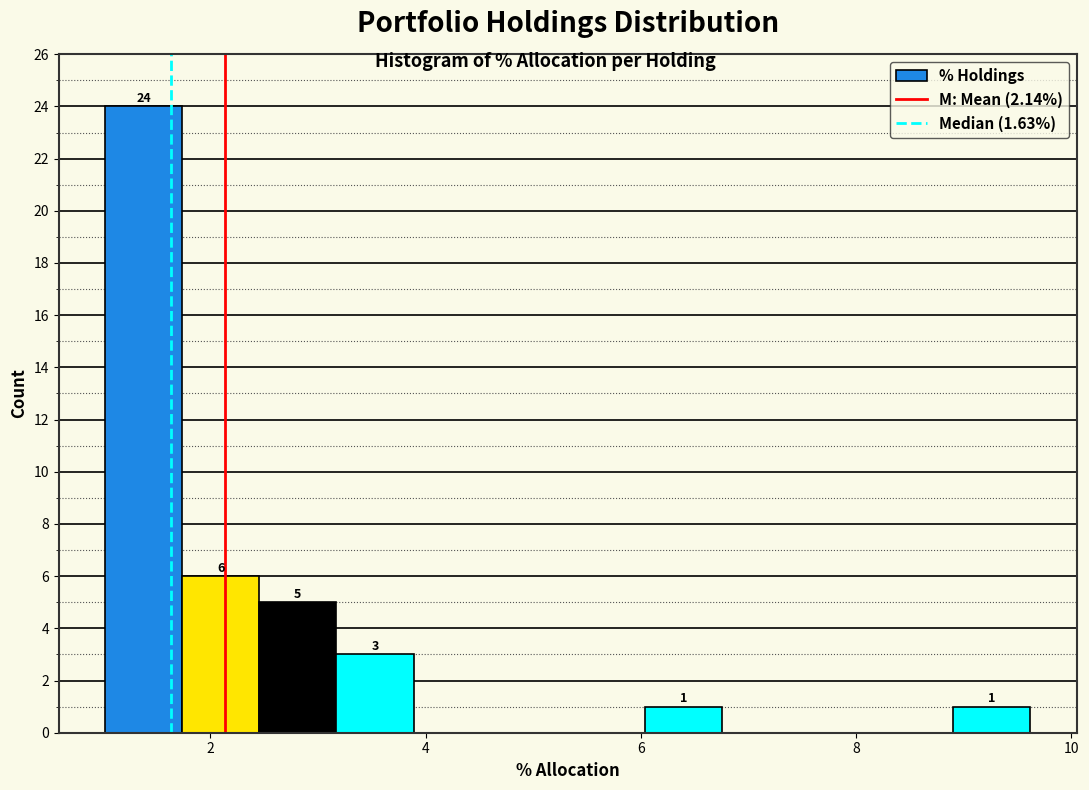

Read against the x-axis, roughly where is the centre of the tallest bar?

1.4